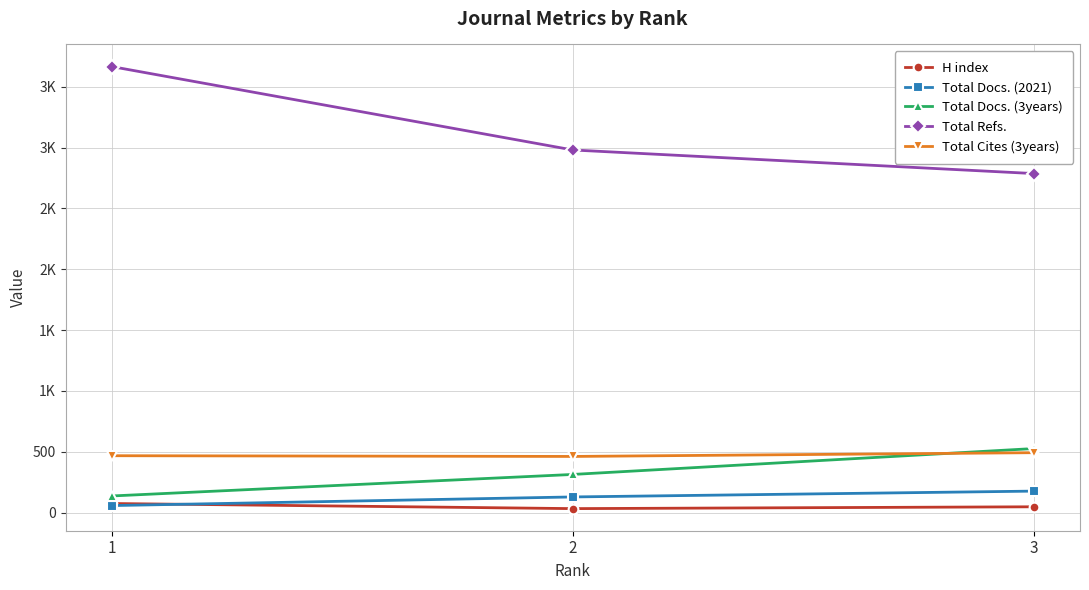

What are all the series names shown in the legend?

H index, Total Docs. (2021), Total Docs. (3years), Total Refs., Total Cites (3years)